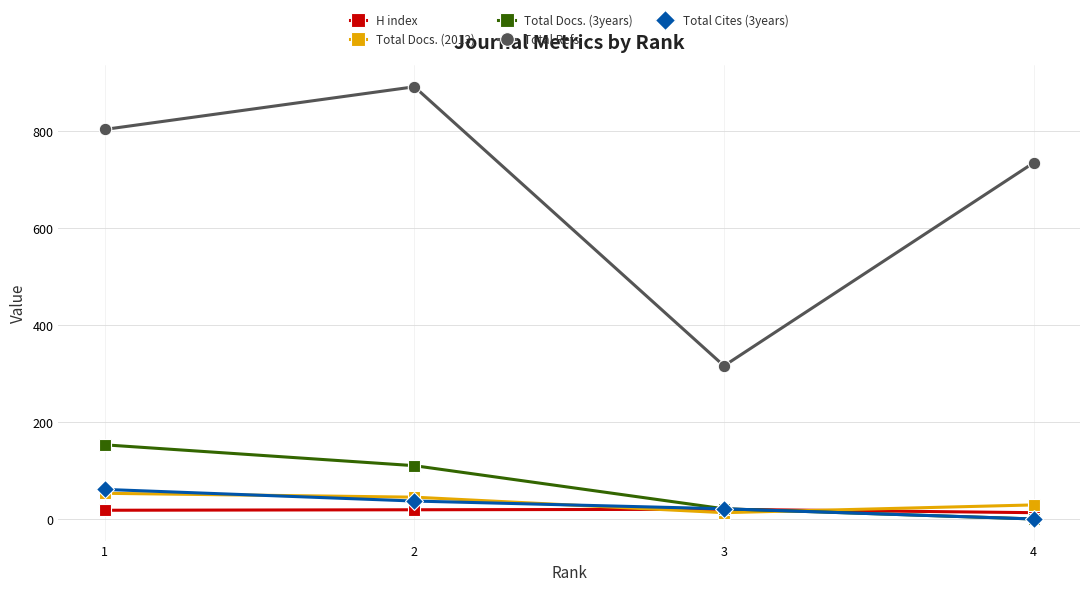

Is this an area chart (filled region under the line)?

No